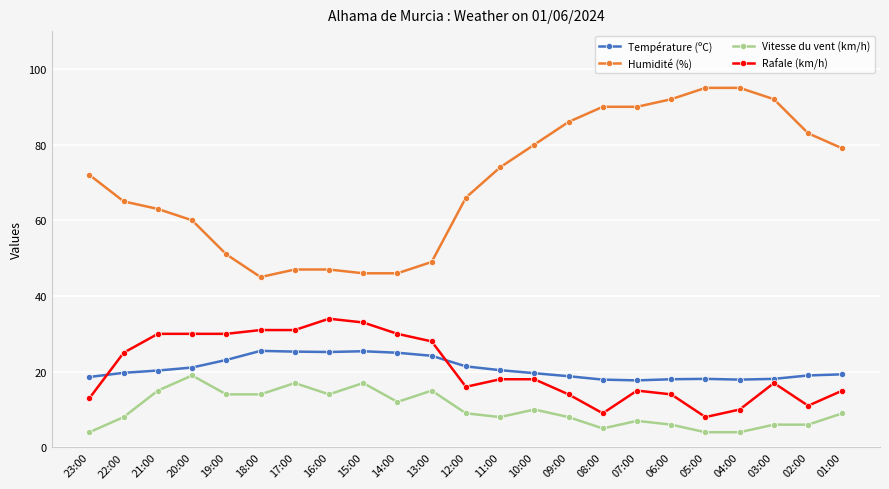

What are all the series names shown in the legend?

Température (ºC), Humidité (%), Vitesse du vent (km/h), Rafale (km/h)